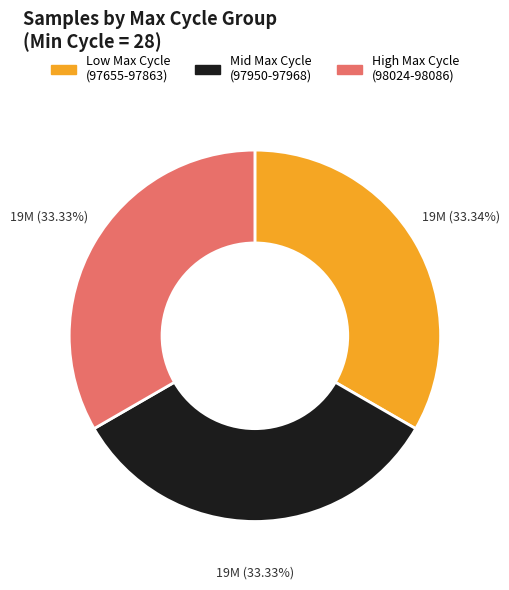

Count the number of slices in the pie.

3